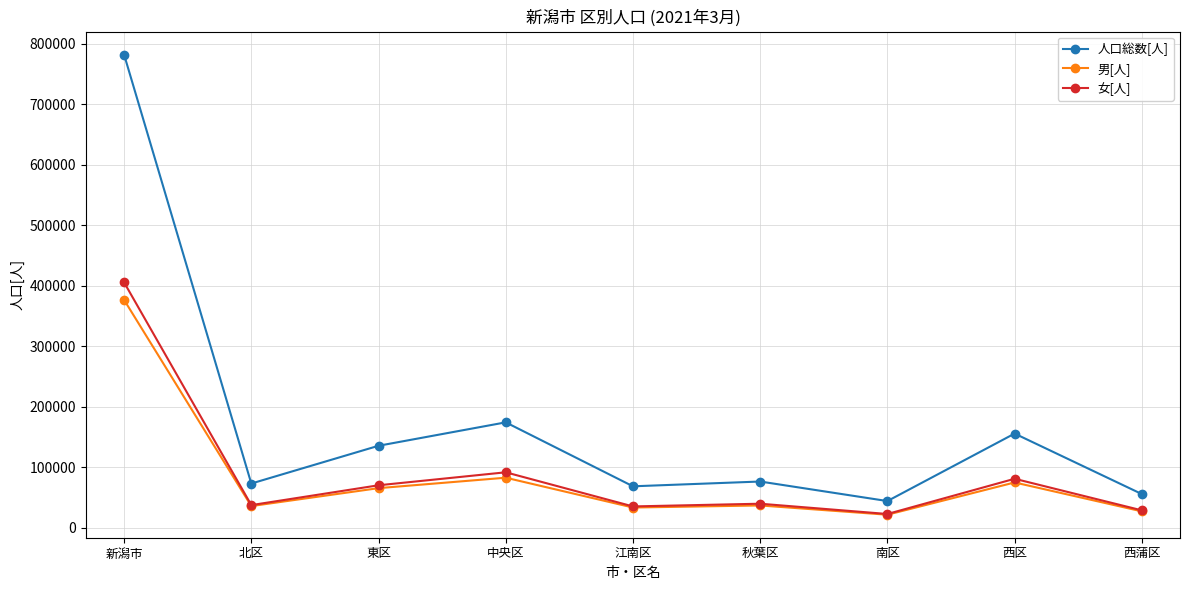

True or false: 女[人] has more than 1 interior local peaks.

True